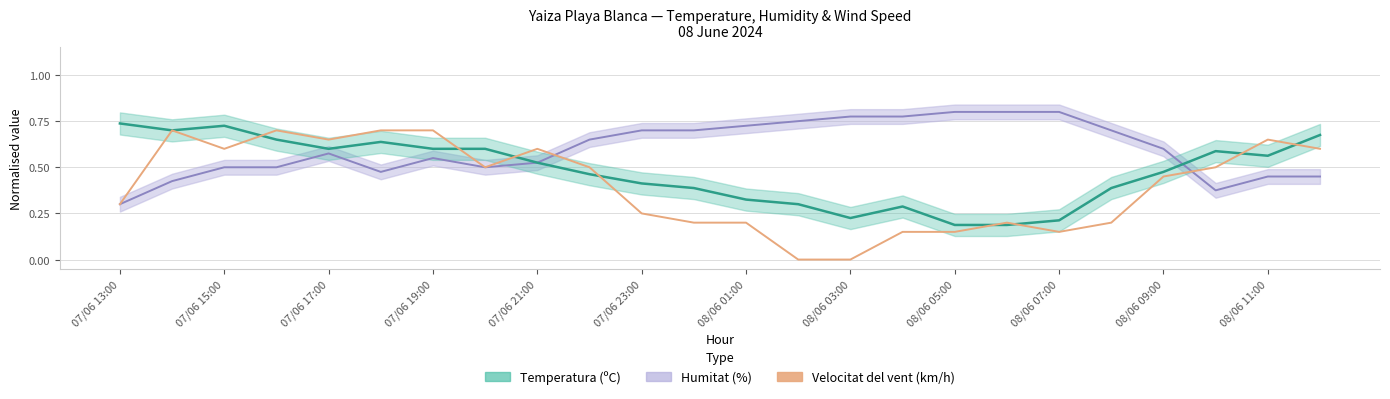

How many categories are shown in the chart?

24